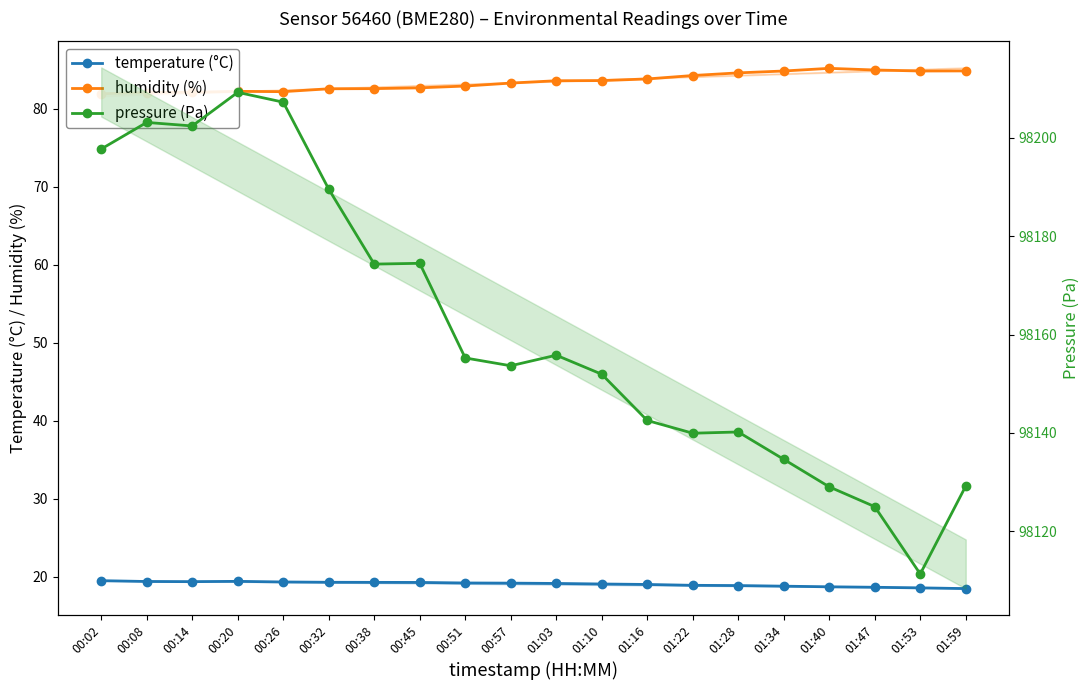

What is the difference between the maximum and second lowest values in the humidity (%) series?

3.1